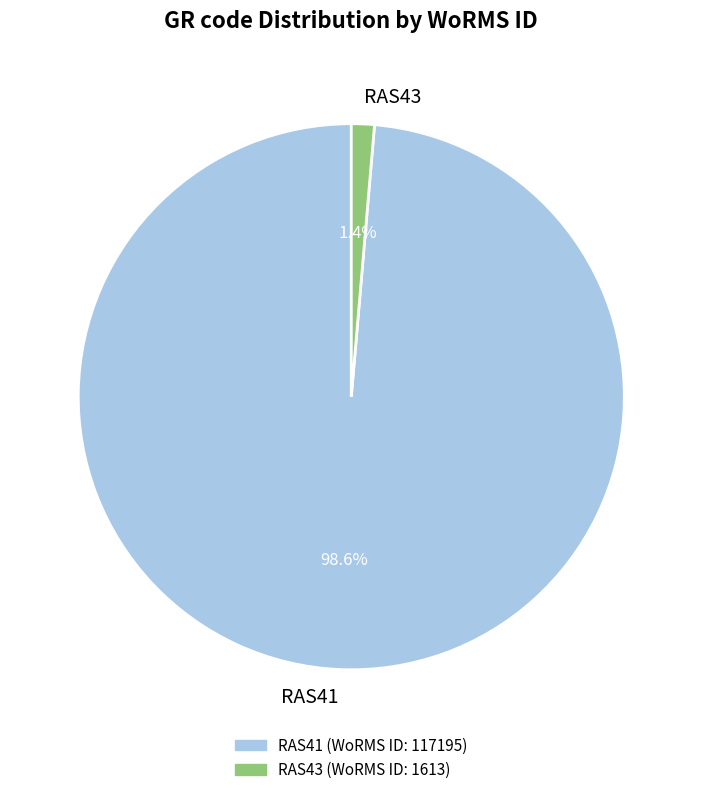

How many segments does this pie chart have?

2